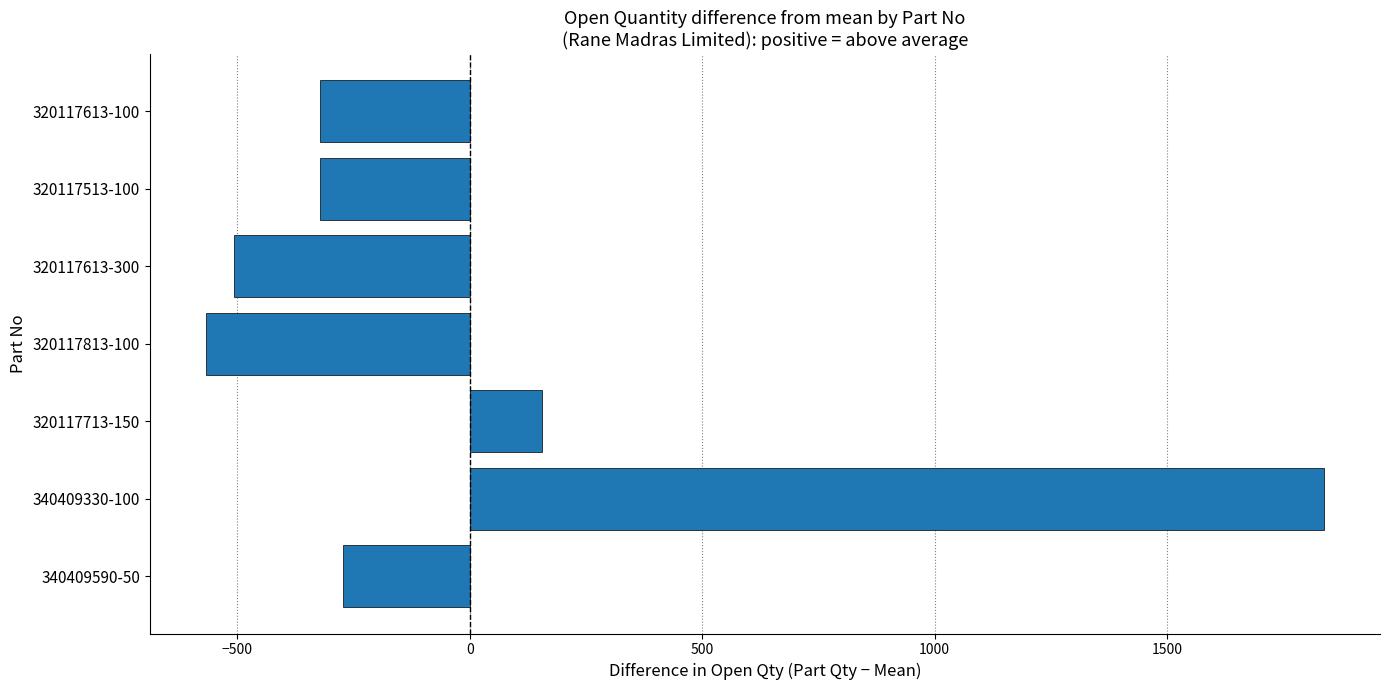

Reading top to bottom, extract all data points from this chart.

-322.3	-322.3	-507.3	-568.3	154.7	1837.7	-272.3